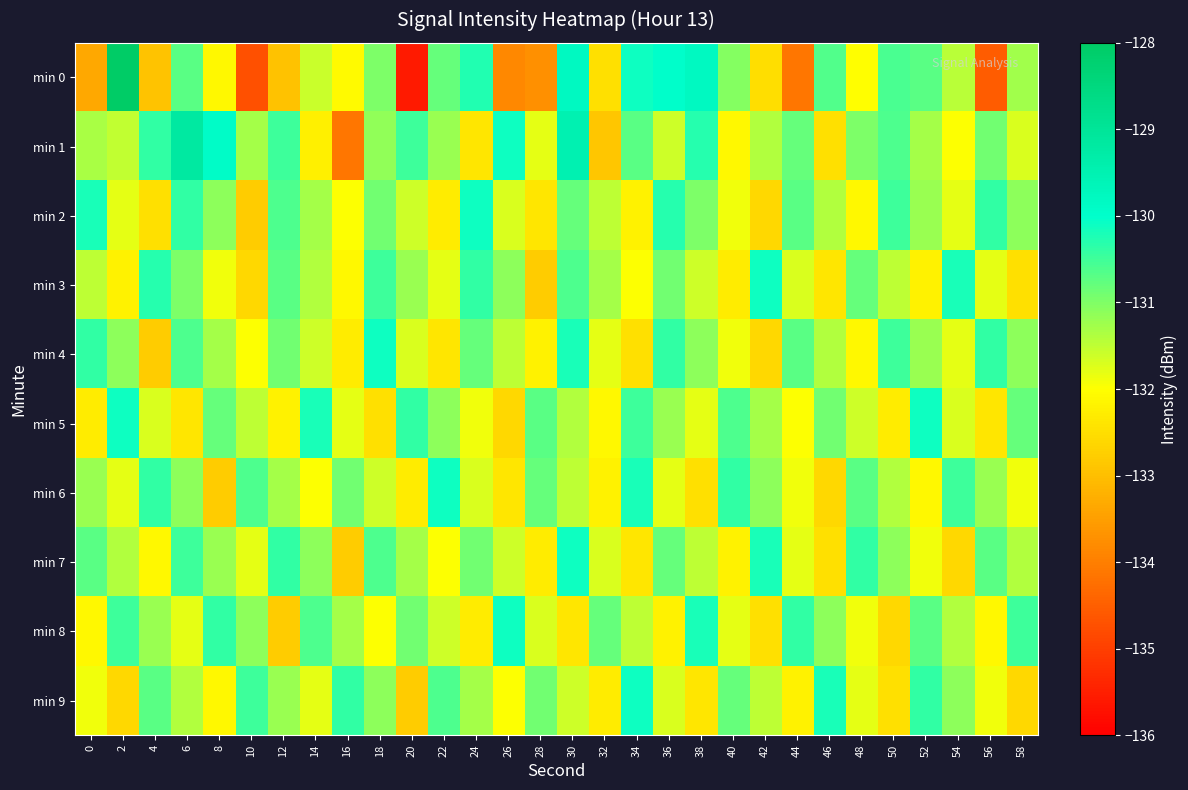

Which series has the largest total across all categories?

min 1